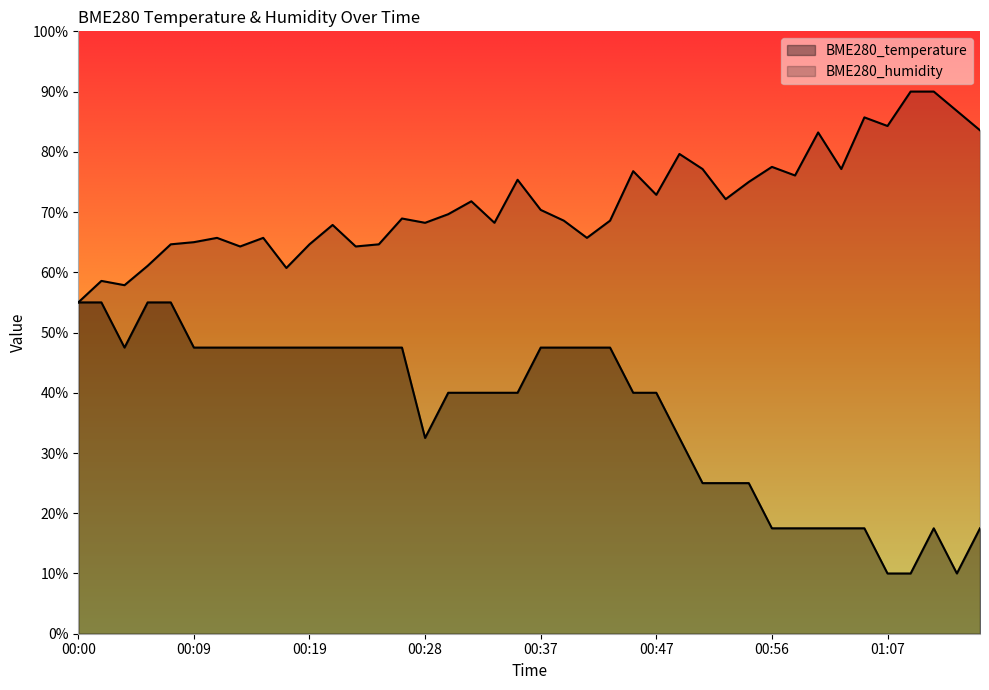

Reading right to left, what are all the values shown in this chart?

BME280_temperature: 01:15=17.5	01:13=10.0	01:11=17.5	01:09=10.0	01:07=10.0	01:05=17.5	01:02=17.5	01:01=17.5	00:58=17.5	00:56=17.5	00:54=25.0	00:52=25.0	00:51=25.0	00:49=32.5	00:47=40.0	00:45=40.0	00:43=47.5	00:41=47.5	00:39=47.5	00:37=47.5	00:36=40.0	00:34=40.0	00:32=40.0	00:30=40.0	00:28=32.5	00:26=47.5	00:24=47.5	00:22=47.5	00:20=47.5	00:19=47.5	00:17=47.5	00:15=47.5	00:13=47.5	00:11=47.5	00:09=47.5	00:07=55.0	00:05=55.0	00:03=47.5	00:02=55.0	00:00=55.0
BME280_humidity: 01:15=83.6	01:13=86.8	01:11=90.0	01:09=90.0	01:07=84.3	01:05=85.7	01:02=77.1	01:01=83.2	00:58=76.1	00:56=77.5	00:54=75.0	00:52=72.1	00:51=77.1	00:49=79.6	00:47=72.9	00:45=76.8	00:43=68.6	00:41=65.7	00:39=68.6	00:37=70.4	00:36=75.4	00:34=68.2	00:32=71.8	00:30=69.6	00:28=68.2	00:26=68.9	00:24=64.6	00:22=64.3	00:20=67.9	00:19=64.6	00:17=60.7	00:15=65.7	00:13=64.3	00:11=65.7	00:09=65.0	00:07=64.6	00:05=61.1	00:03=57.9	00:02=58.6	00:00=55.0